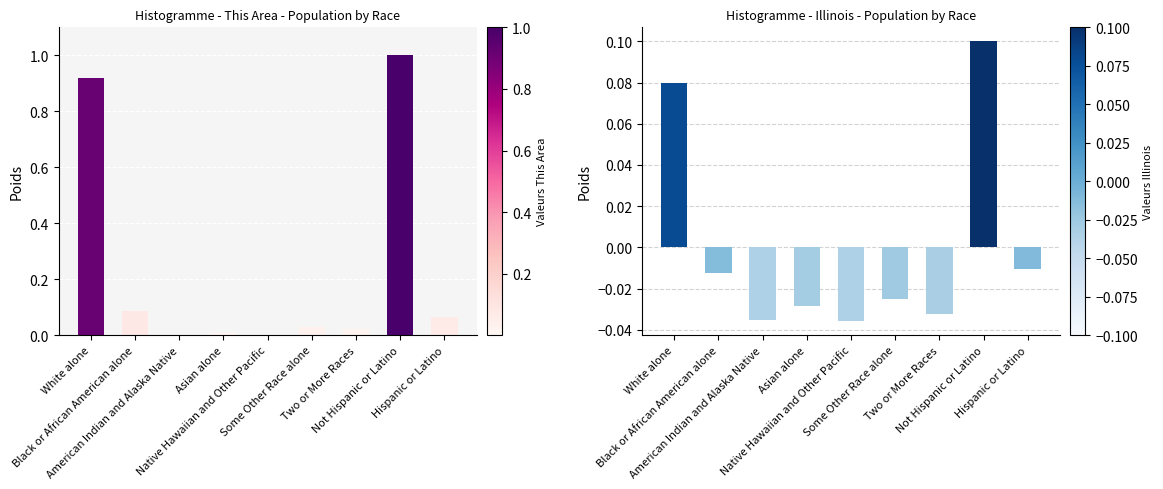

Reading left to right, what are all the values shown in this chart?

This Area: White alone=0.9	Black or African American alone=0.1	American Indian and Alaska Native=0.0	Asian alone=0.0	Native Hawaiian and Other Pacific=0.0	Some Other Race alone=0.0	Two or More Races=0.0	Not Hispanic or Latino=1.0	Hispanic or Latino=0.1
Illinois: White alone=0.1	Black or African American alone=-0.0	American Indian and Alaska Native=-0.0	Asian alone=-0.0	Native Hawaiian and Other Pacific=-0.0	Some Other Race alone=-0.0	Two or More Races=-0.0	Not Hispanic or Latino=0.1	Hispanic or Latino=-0.0